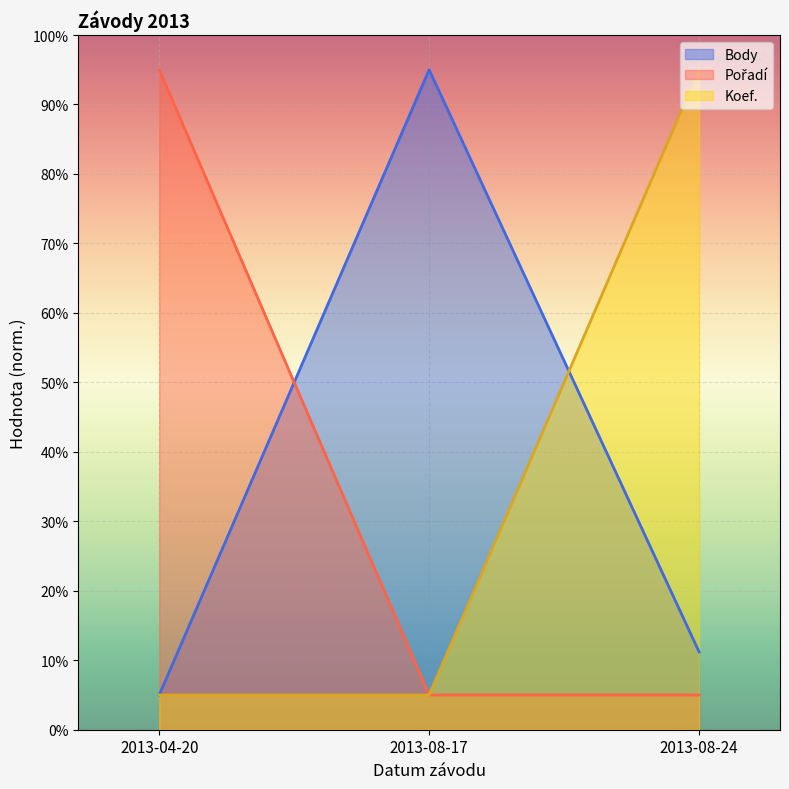

Where is CTL nearest to the value 50?

2013-04-20